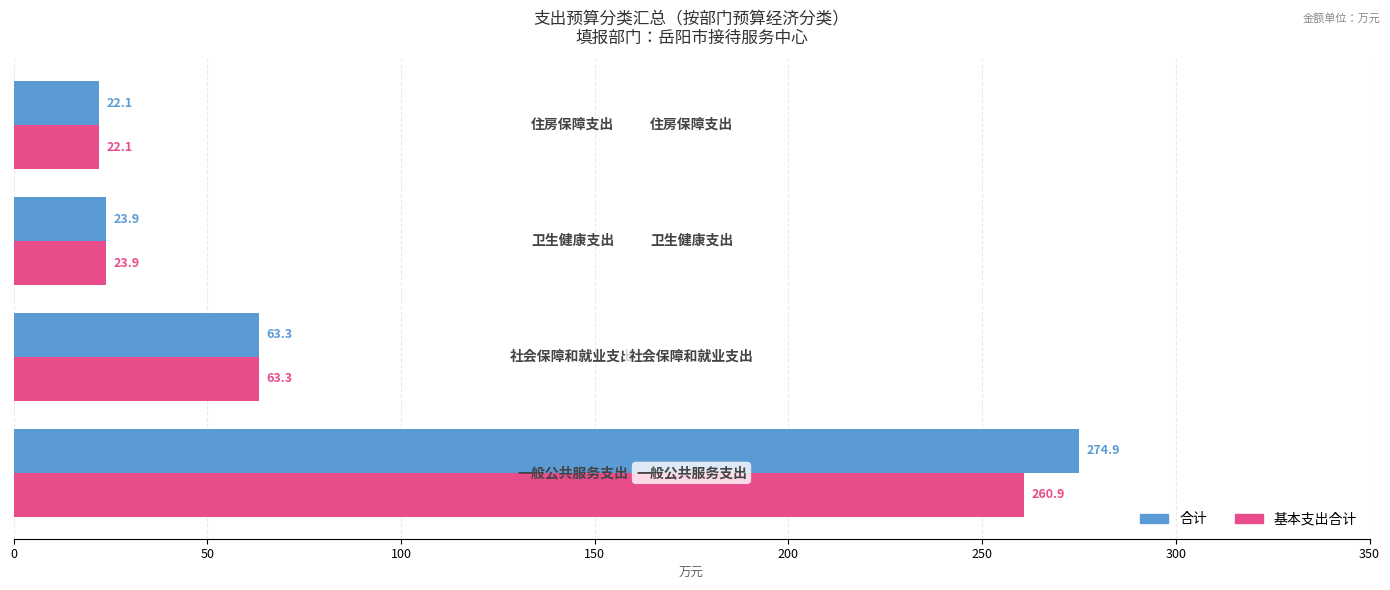

How many data points does each series have?

4